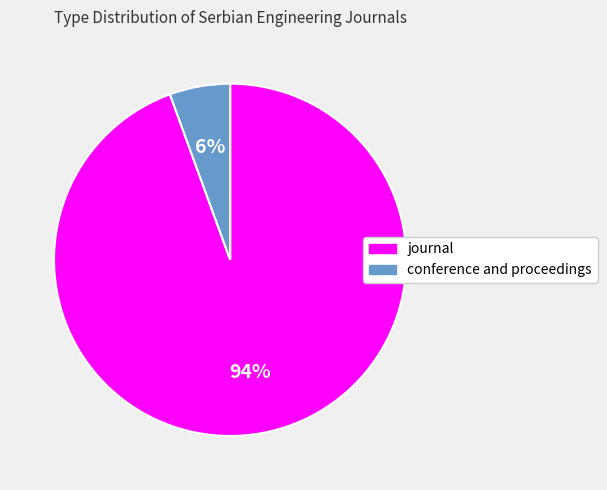

Count the number of slices in the pie.

2